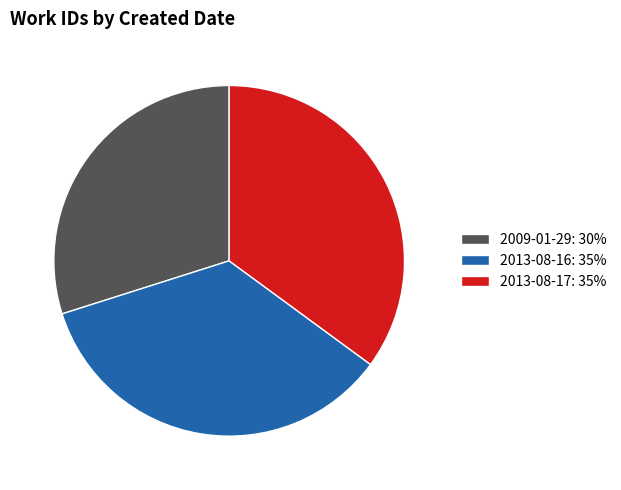

Count the number of slices in the pie.

3